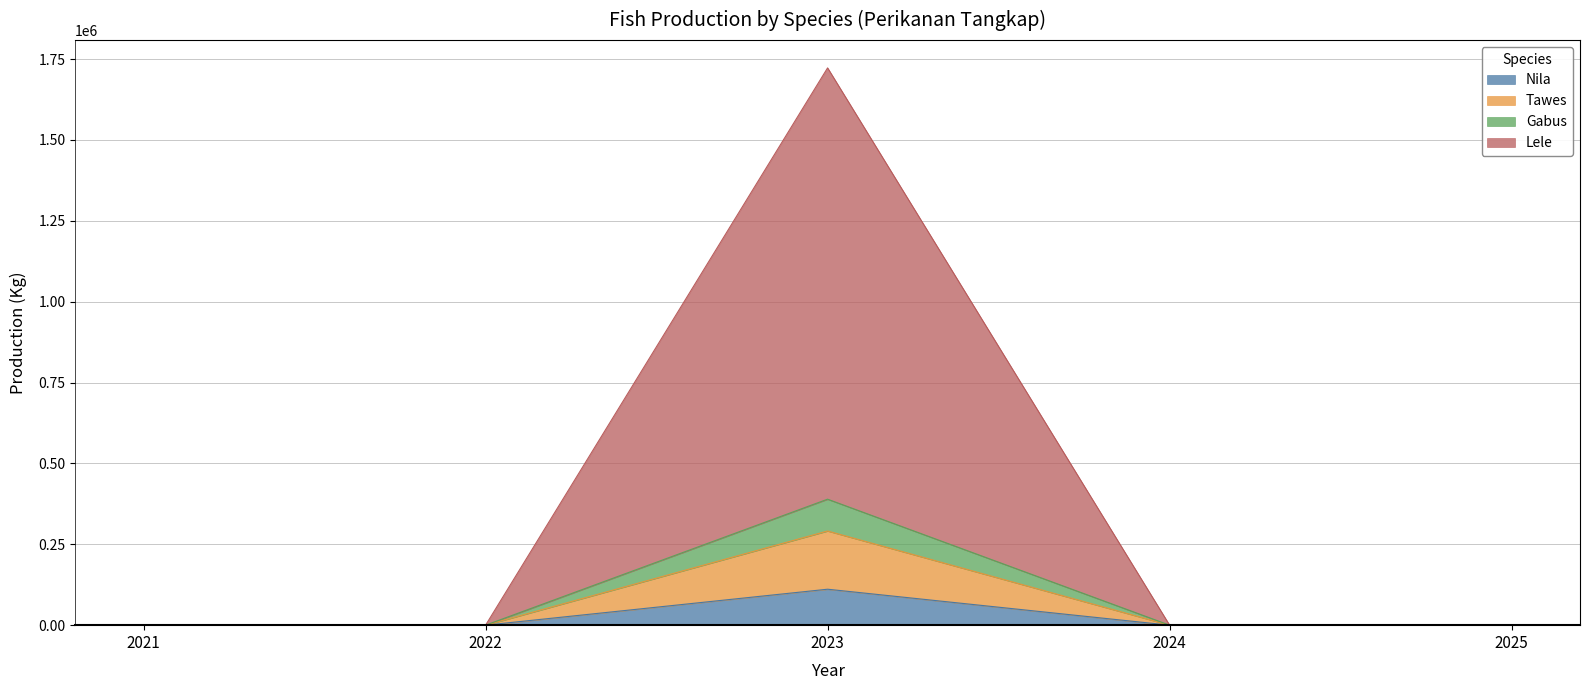

At which category is the sum across all series the highest?

2023